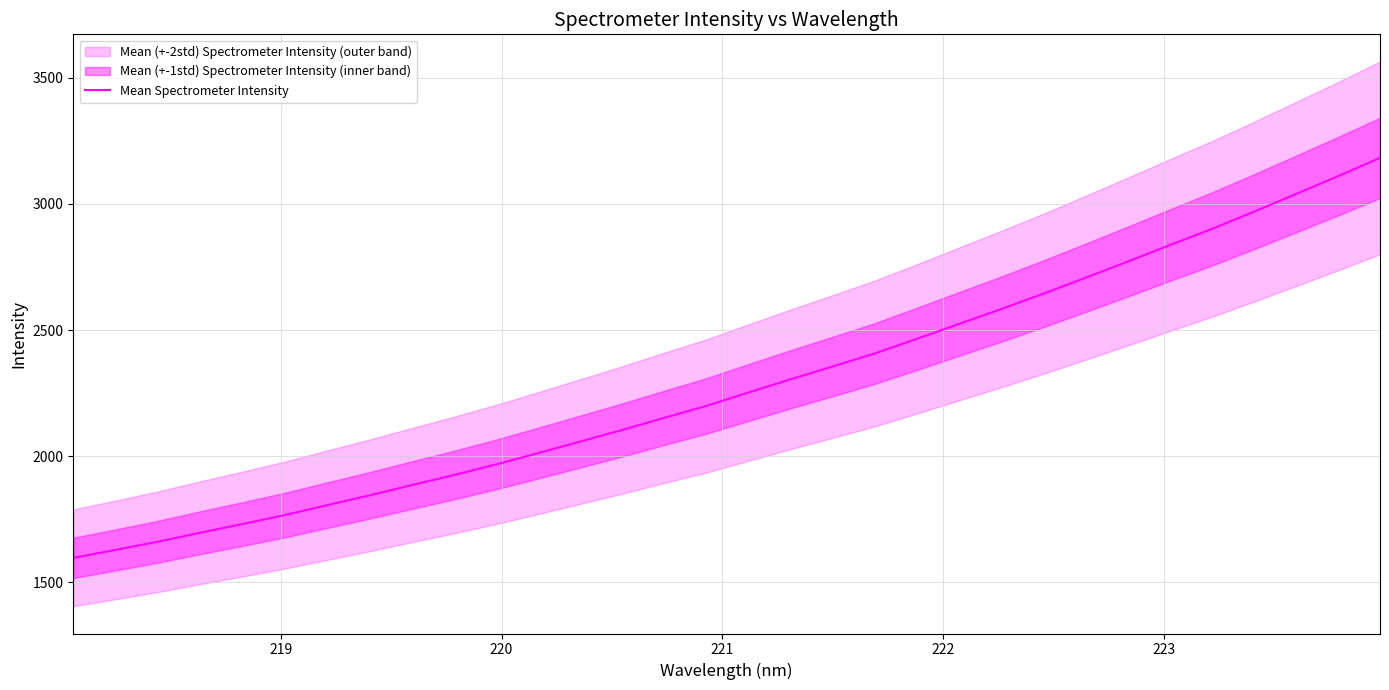

Does the chart have visible grid lines?

Yes